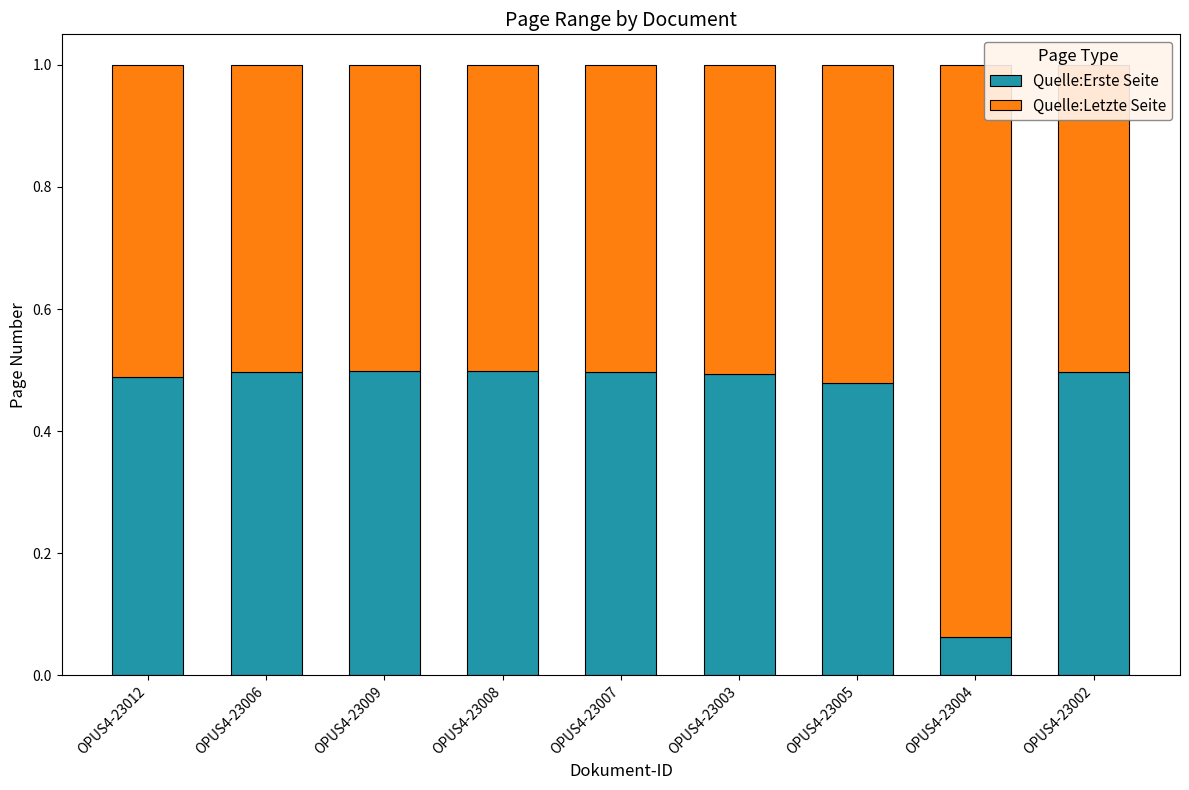

What is the total value across all series at OPUS4-23007?

1.0